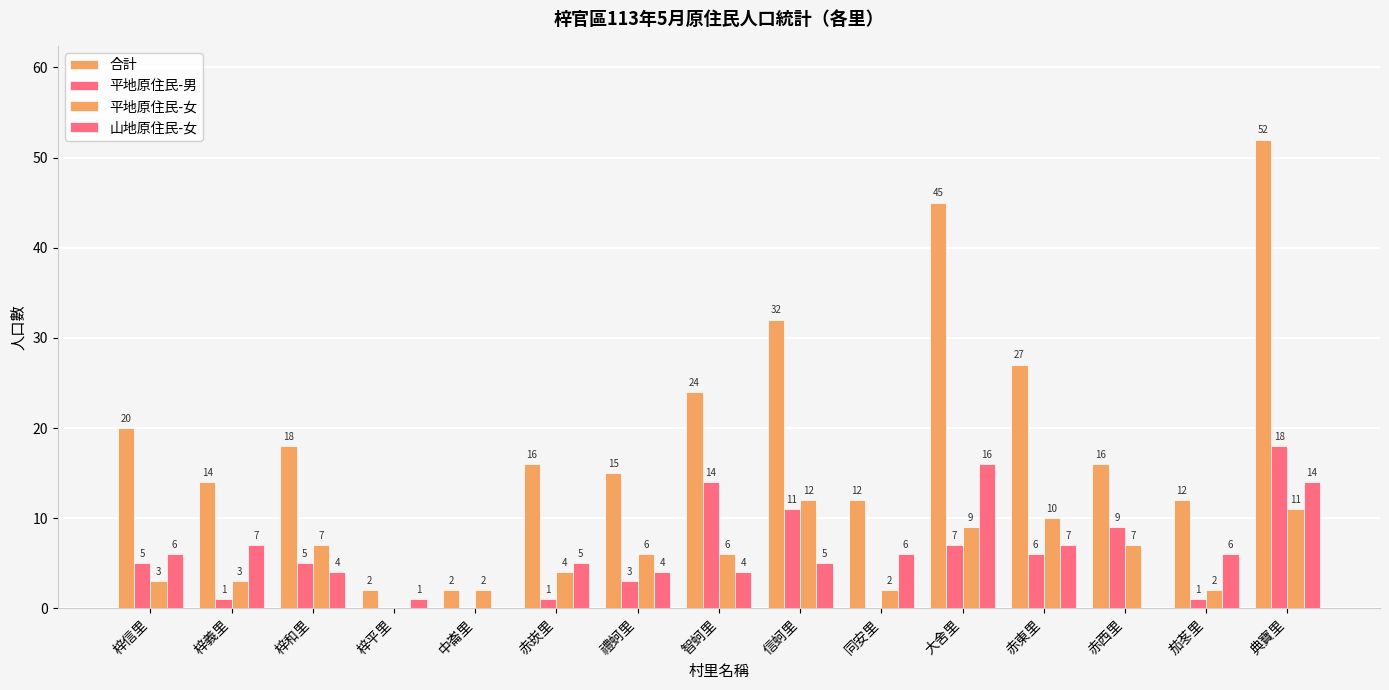

Are the bars horizontal?

No